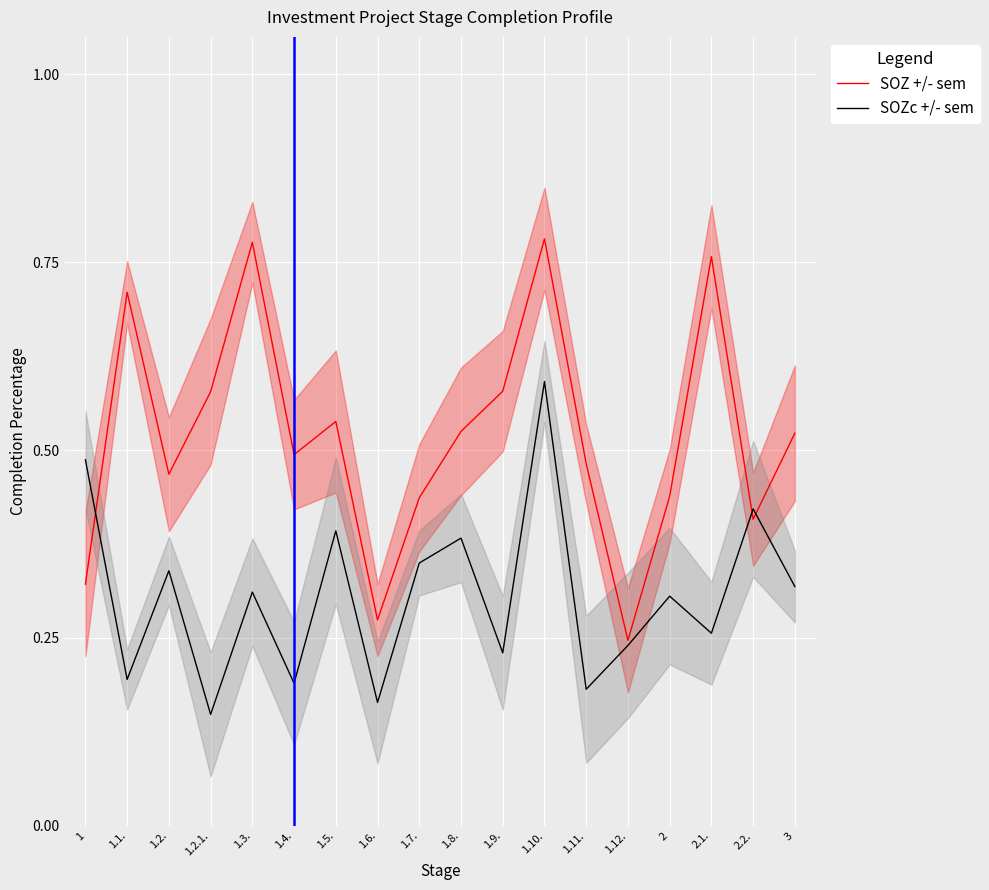

List the labels in order of SOZ +/- sem value, largest first.

1.10., 1.3., 2.1., 1.1., 1.9., 1.2.1., 1.5., 1.8., 3, 1.4., 1.11., 1.2., 2, 1.7., 2.2., 1, 1.6., 1.12.